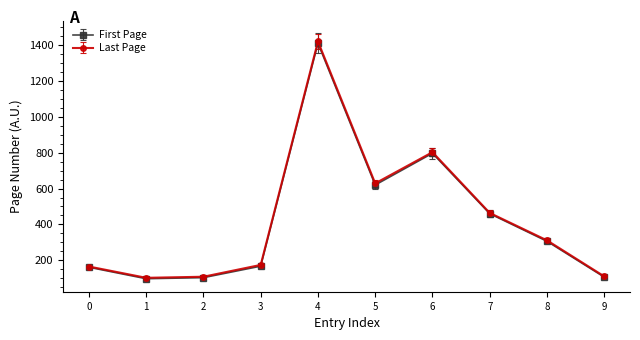

What is the sum of all First Page values?

4228